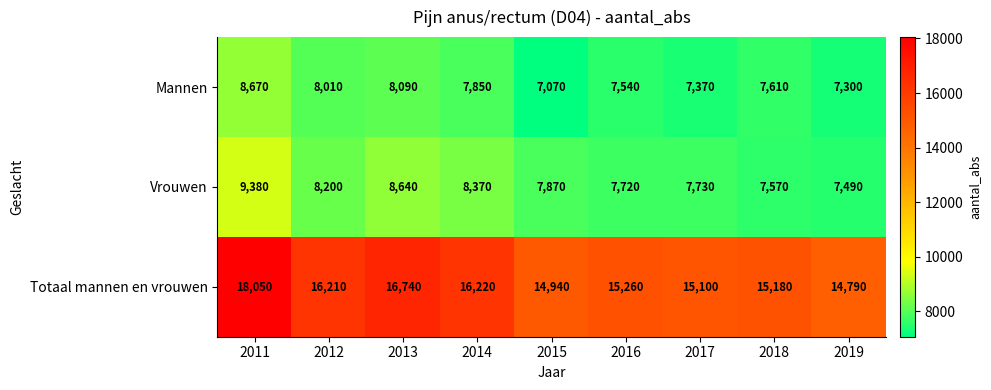

Reading right to left, what are all the values shown in this chart?

Mannen: 2019=7300	2018=7610	2017=7370	2016=7540	2015=7070	2014=7850	2013=8090	2012=8010	2011=8670
Vrouwen: 2019=7490	2018=7570	2017=7730	2016=7720	2015=7870	2014=8370	2013=8640	2012=8200	2011=9380
Totaal mannen en vrouwen: 2019=14790	2018=15180	2017=15100	2016=15260	2015=14940	2014=16220	2013=16740	2012=16210	2011=18050